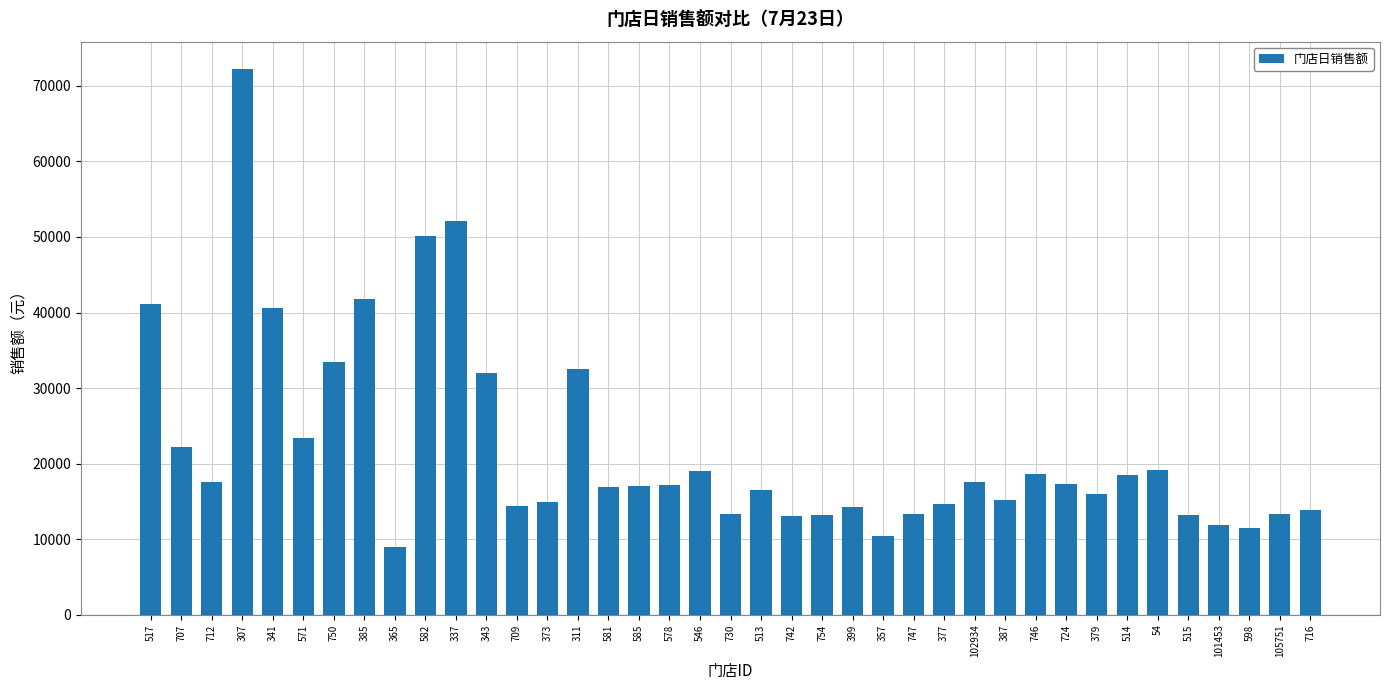

Does the chart contain any negative values?

No